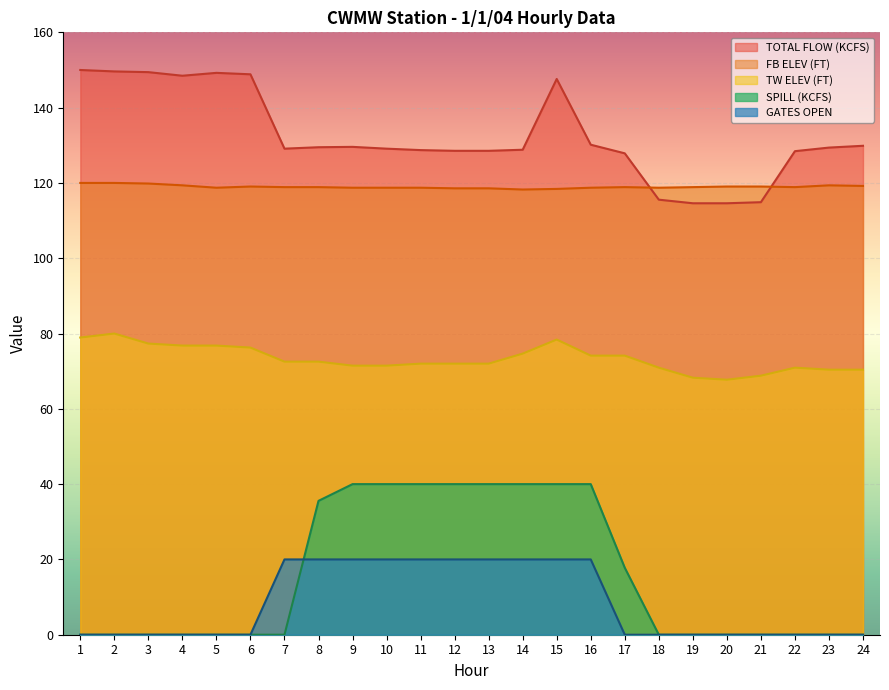

At which label is GATES OPEN closest to 10?

1